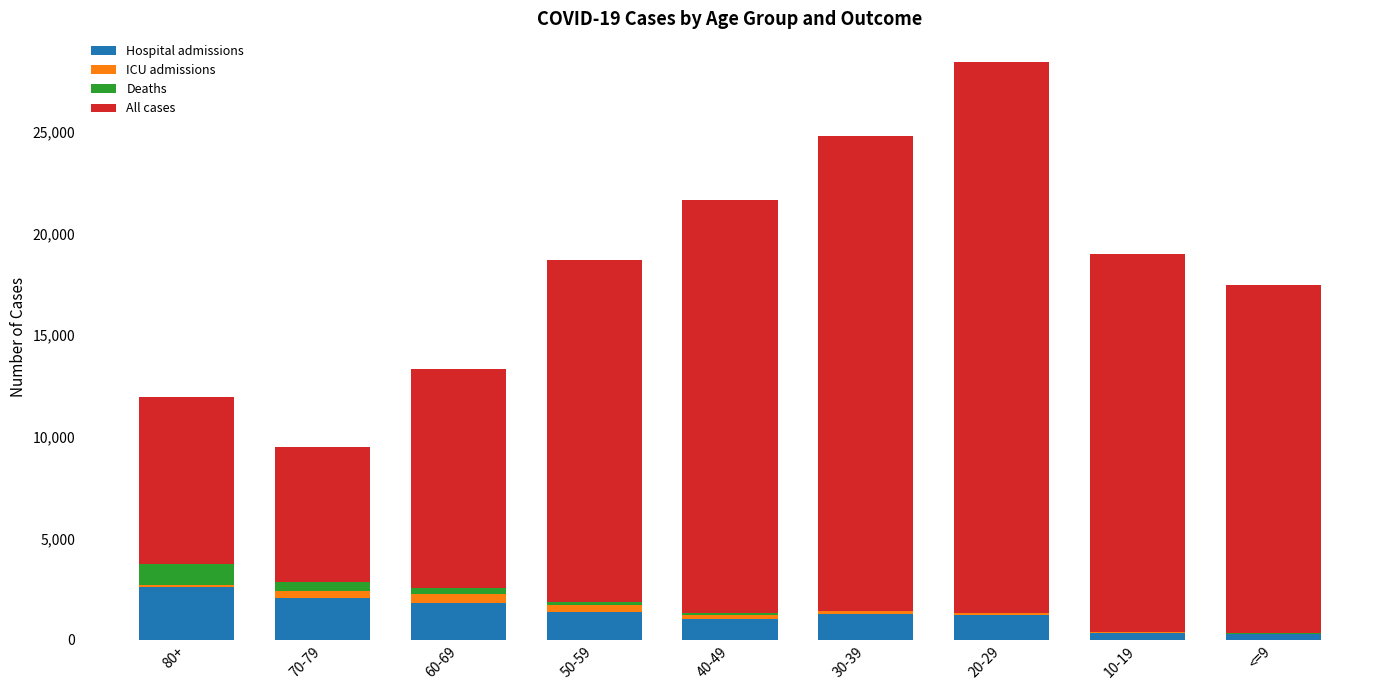

Are the bars grouped side by side (vs. stacked)?

No